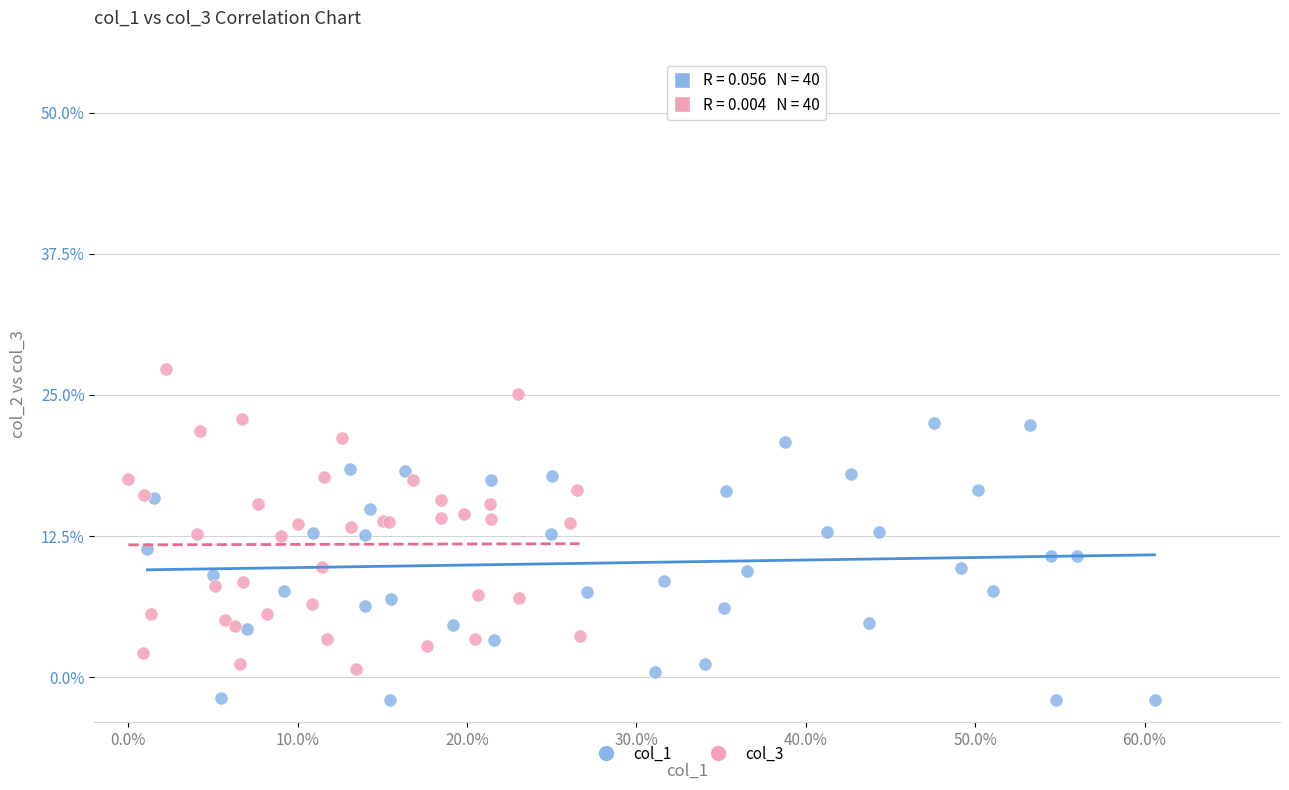

What are all the series names shown in the legend?

col_1, col_3